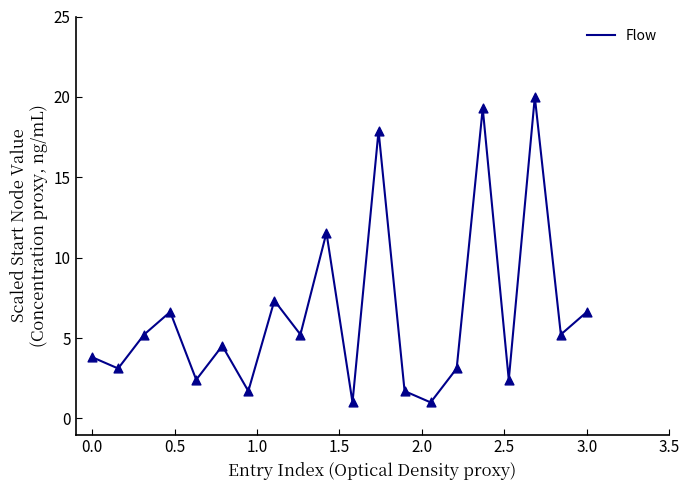

What is the difference between the maximum and minimum values?

19.0